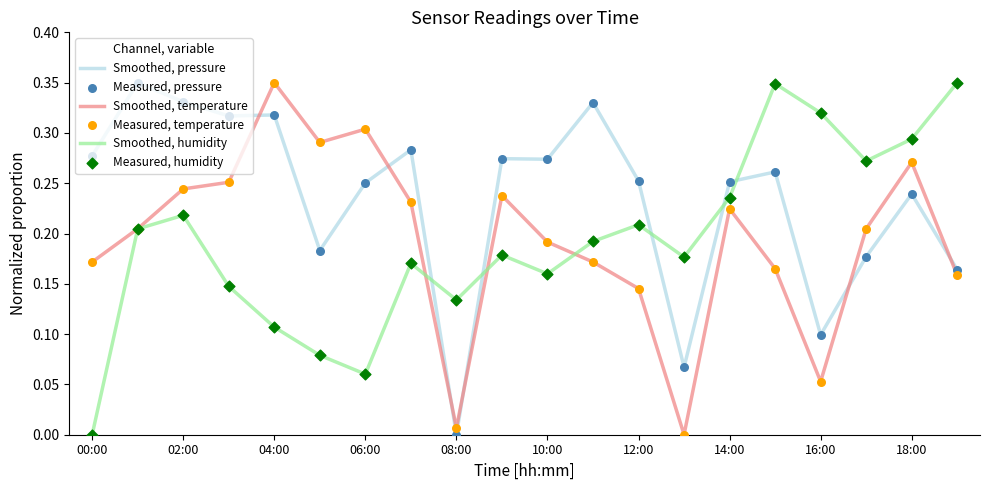

At how many categories does at least one series exceed 0?

20